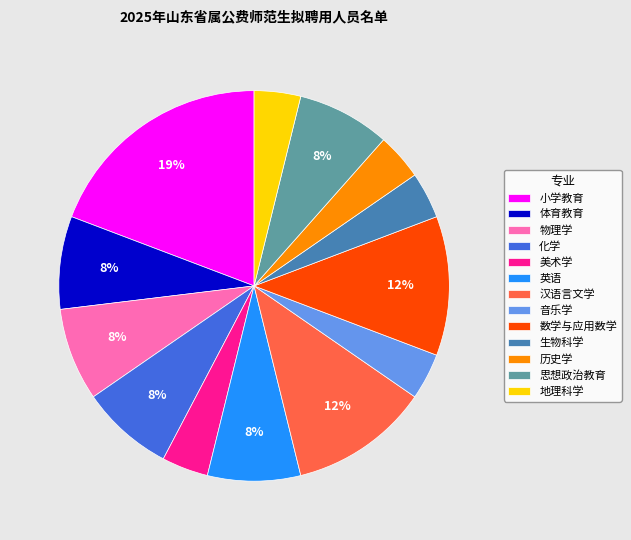

Does any single category account for the majority?

No